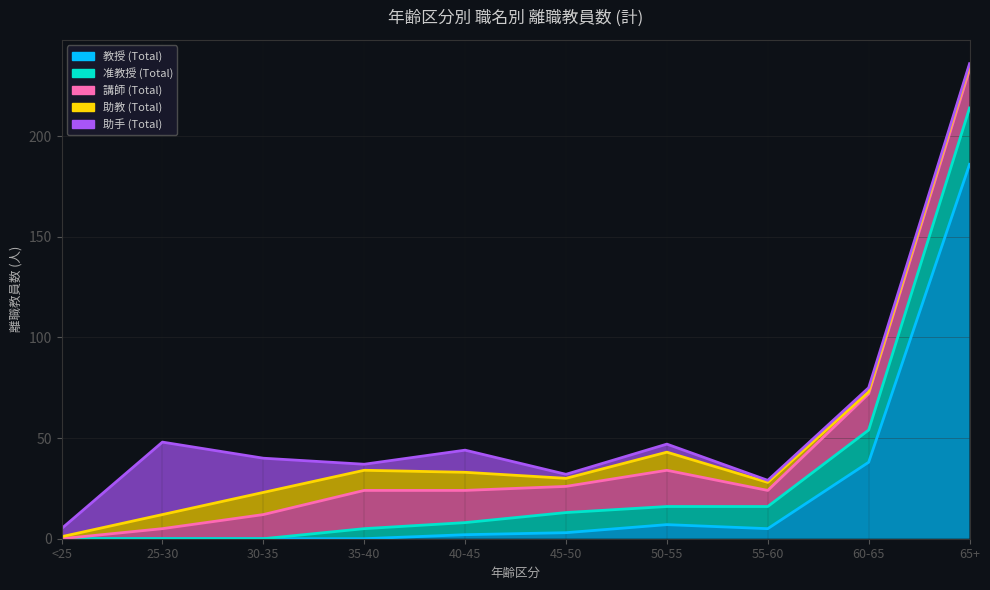

What is the label of the 10th point from the left?

65+